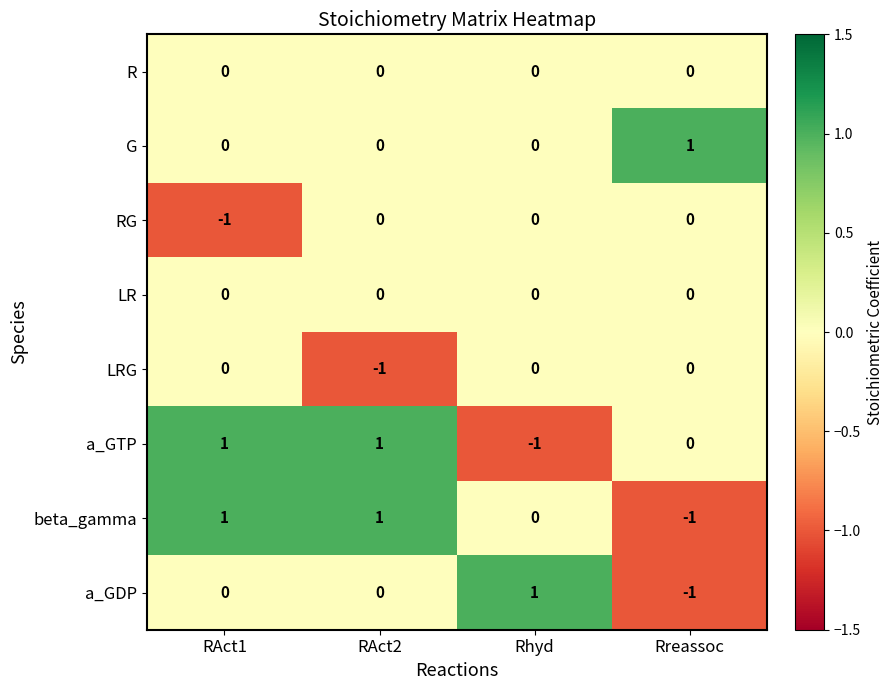

At how many categories does at least one series exceed 0?

4